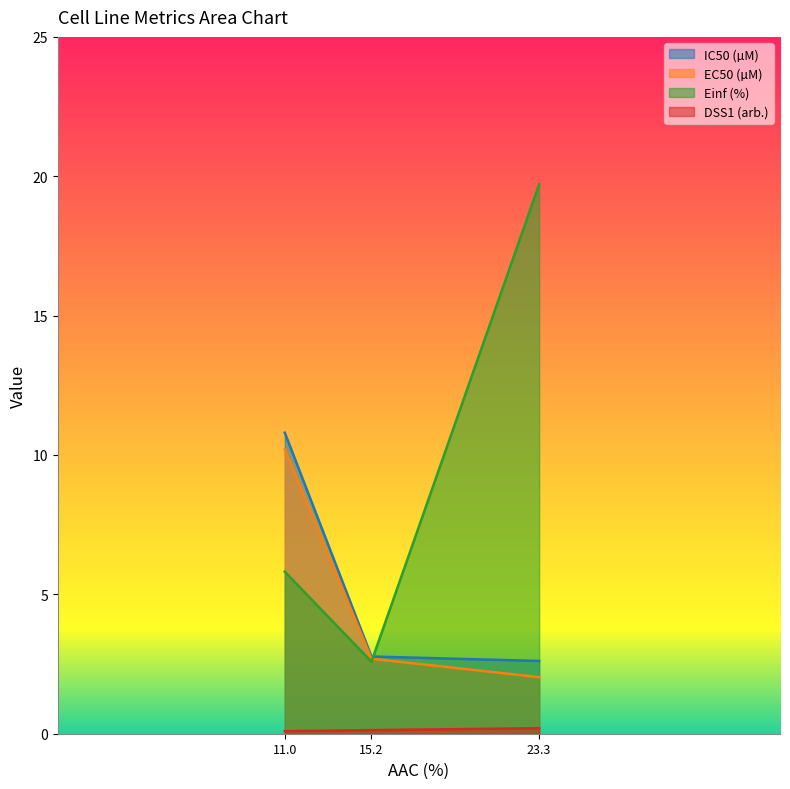

The value of IC50 (µM) at 11.0 is 18.2. True or false?

False